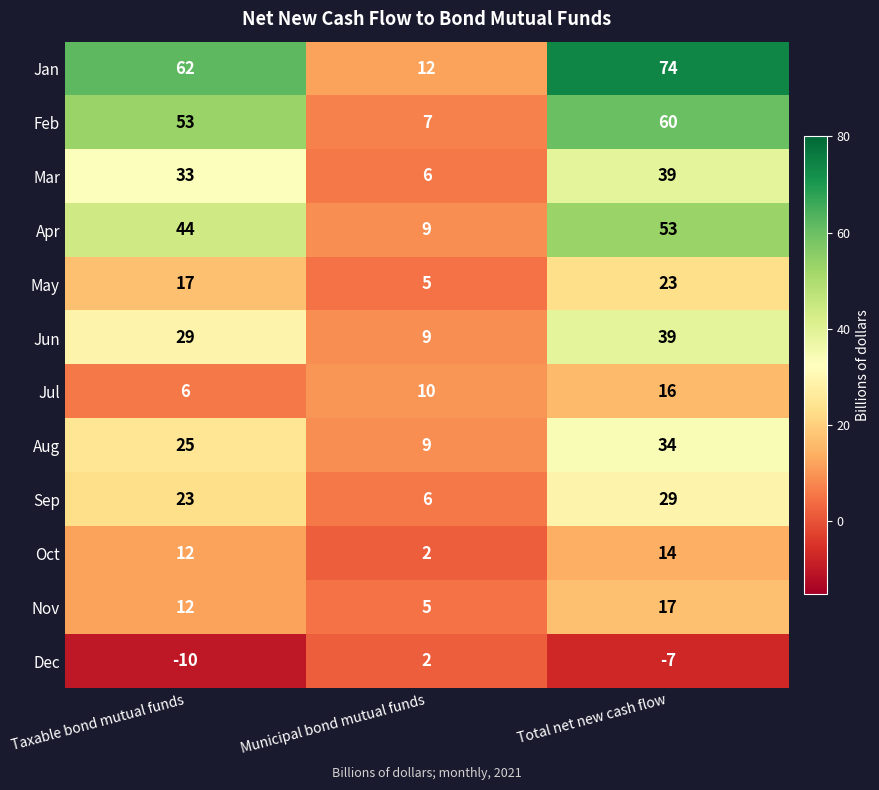

Which category has the lowest value across all series?

Taxable bond mutual funds